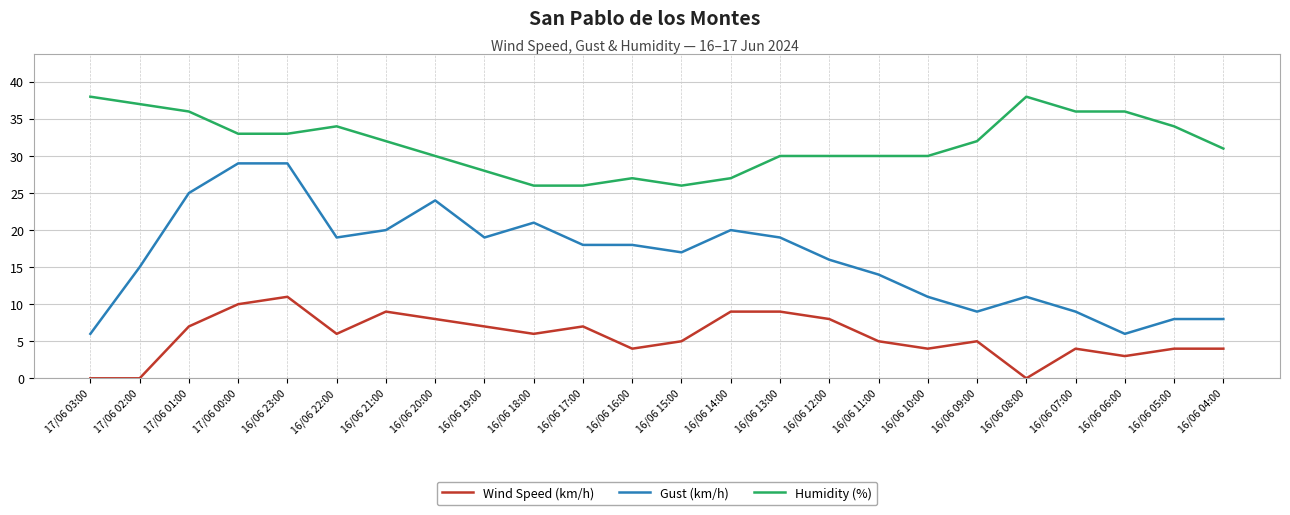

Rank the series by their maximum value, from highest to lowest.

Humidity (%), Gust (km/h), Wind Speed (km/h)